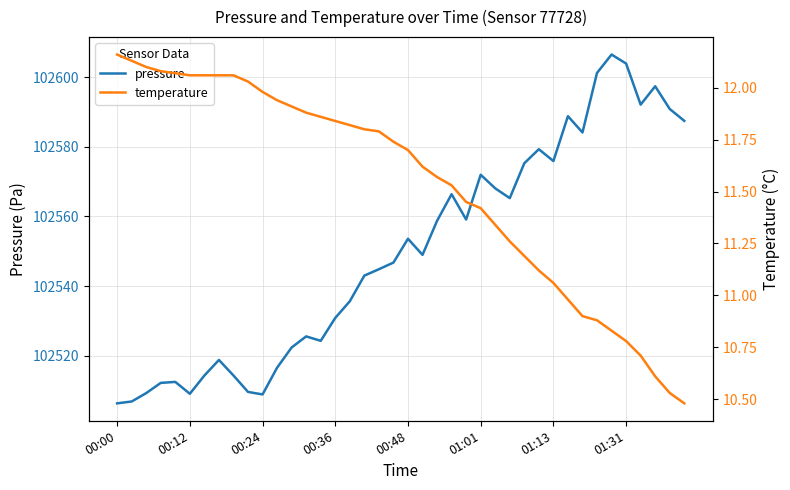

Reading right to left, what are all the values shown in this chart?

pressure: 102587.5	102590.9	102597.4	102592.2	102604.0	102606.6	102601.3	102584.2	102588.8	102575.9	102579.3	102575.3	102565.3	102568.1	102572.0	102559.1	102566.4	102558.8	102549.0	102553.6	102546.8	102544.8	102543.0	102535.6	102530.8	102524.2	102525.5	102522.3	102516.5	102508.8	102509.6	102514.3	102518.8	102514.3	102509.0	102512.4	102512.2	102509.2	102506.8	102506.3
temperature: 10.5	10.5	10.6	10.7	10.8	10.8	10.9	10.9	11.0	11.1	11.1	11.2	11.3	11.3	11.4	11.4	11.5	11.6	11.6	11.7	11.7	11.8	11.8	11.8	11.8	11.9	11.9	11.9	11.9	12.0	12.0	12.1	12.1	12.1	12.1	12.1	12.1	12.1	12.1	12.2